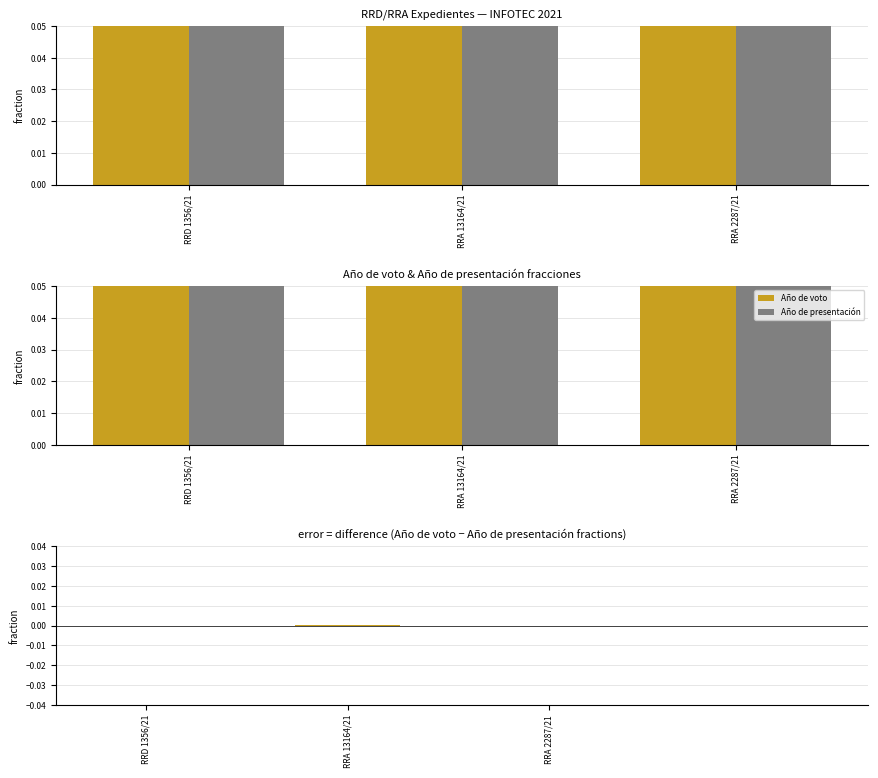

Which series has the largest total across all categories?

Año de voto